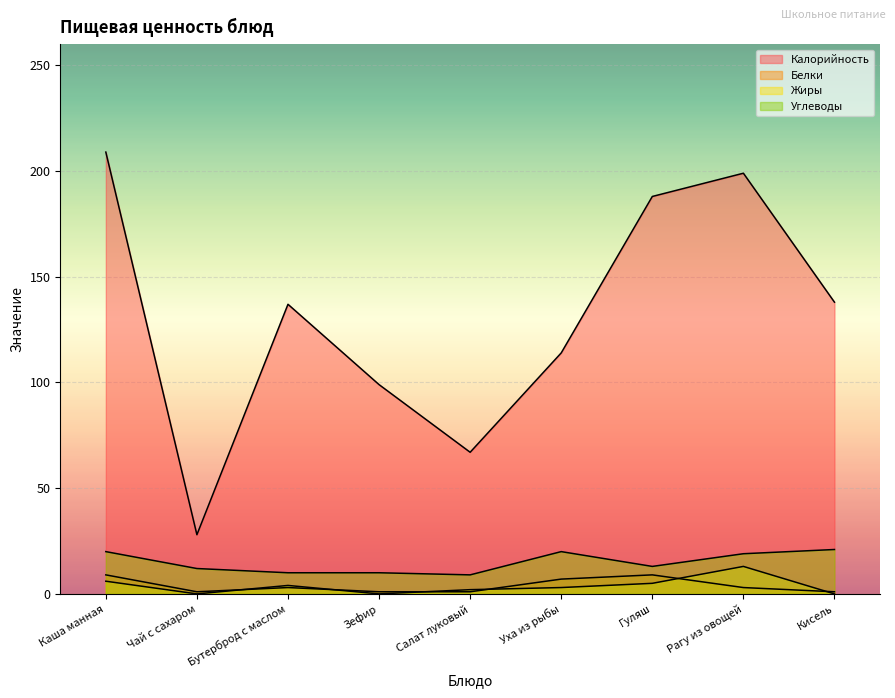

Where is the first local maximum for Белки?

Бутерброд с маслом